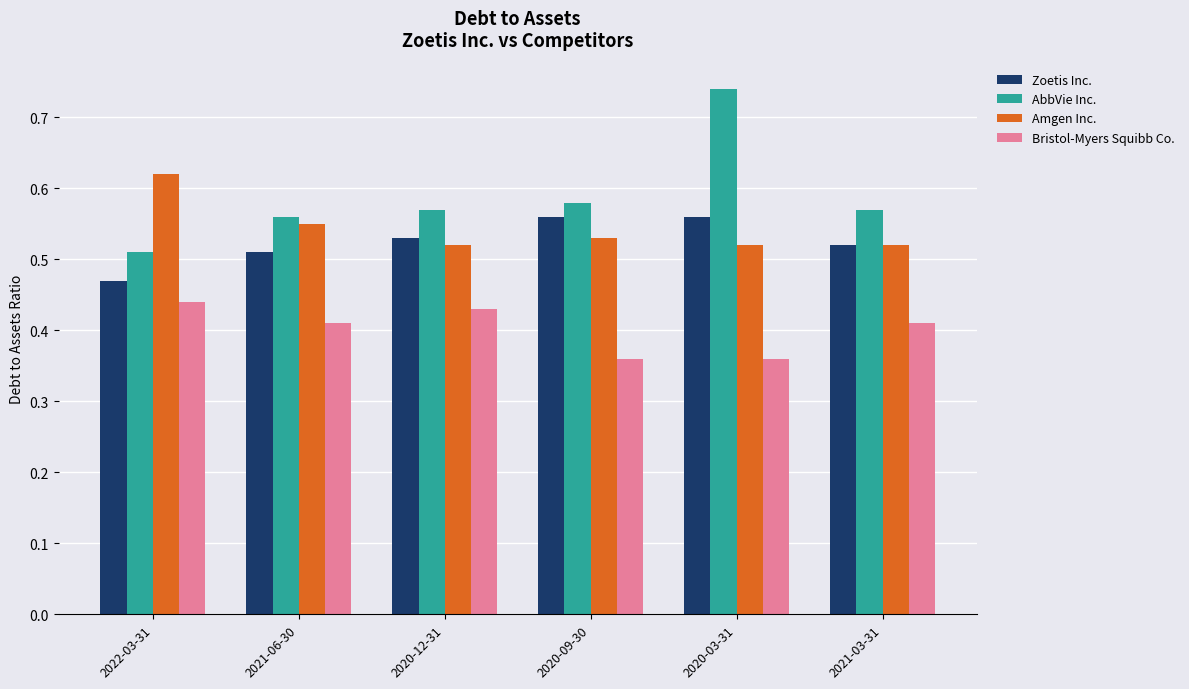

Is it true that Zoetis Inc. equals 0.8 at 2021-06-30?

False